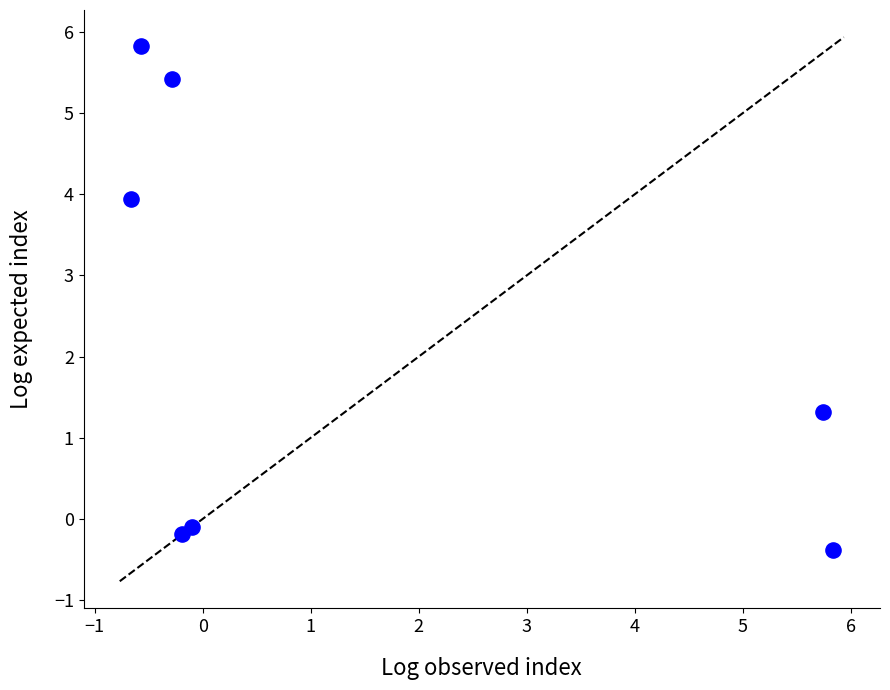

What Y value in the scatter plot is closest to 2?

1.3